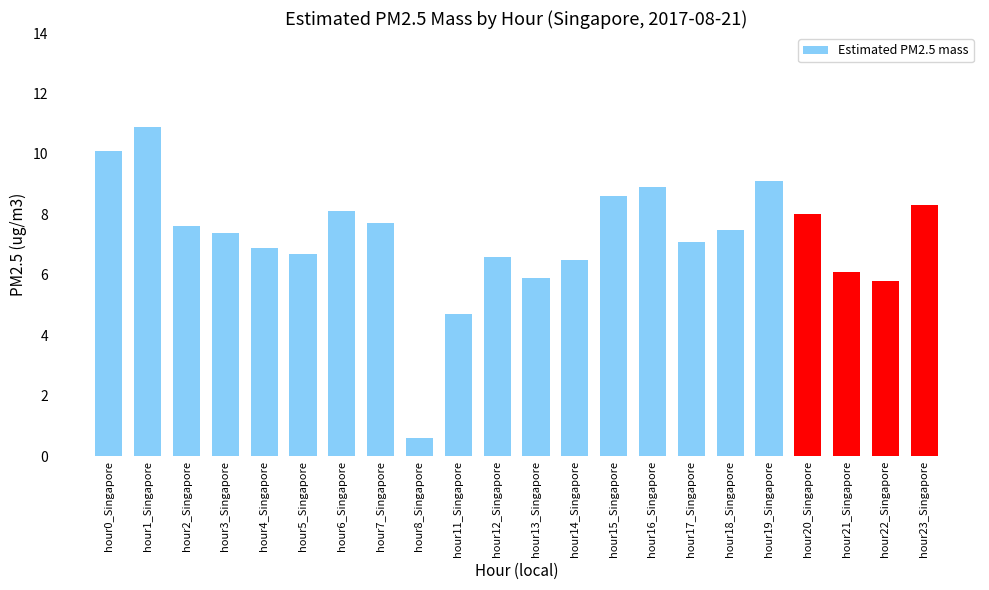

What is the difference between the maximum and minimum values?

10.3